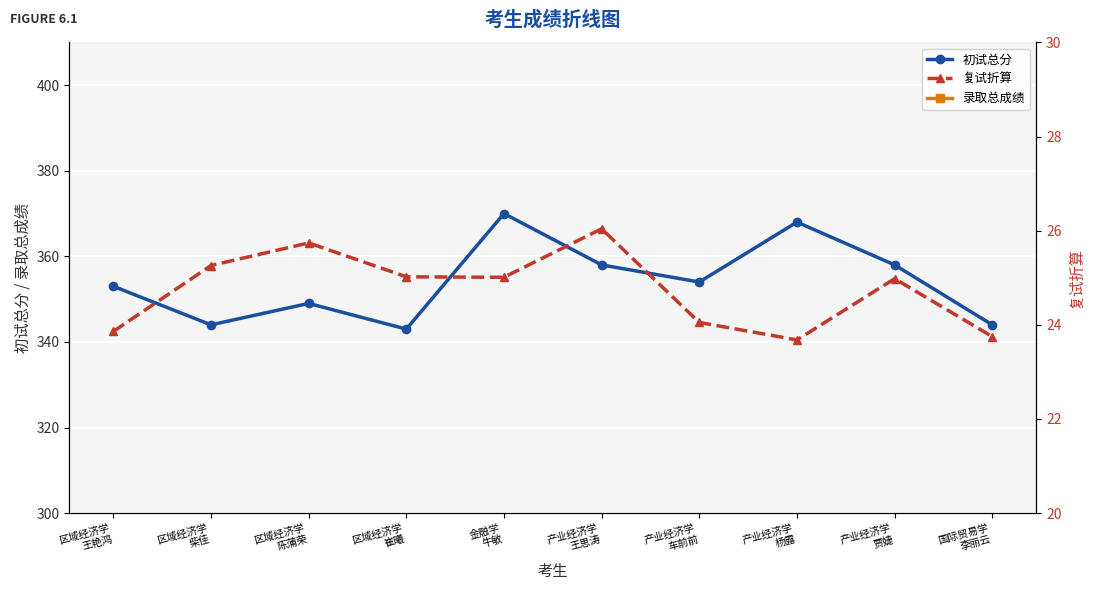

What is the label of the 10th point from the right?

区域经济学
王艳鸿